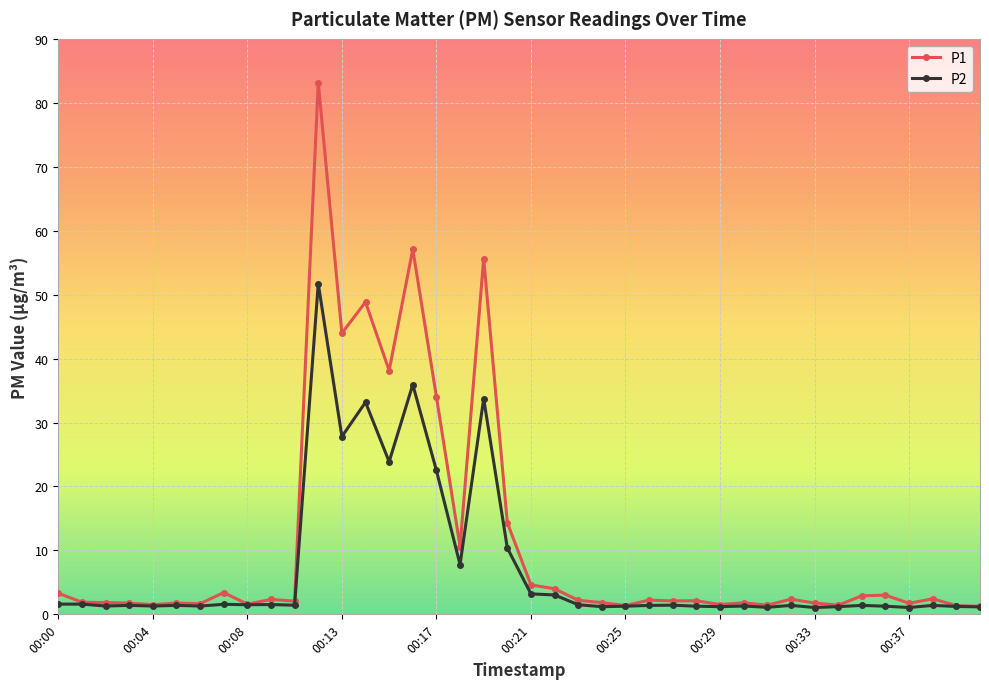

At how many categories does at least one series exceed 76?

1